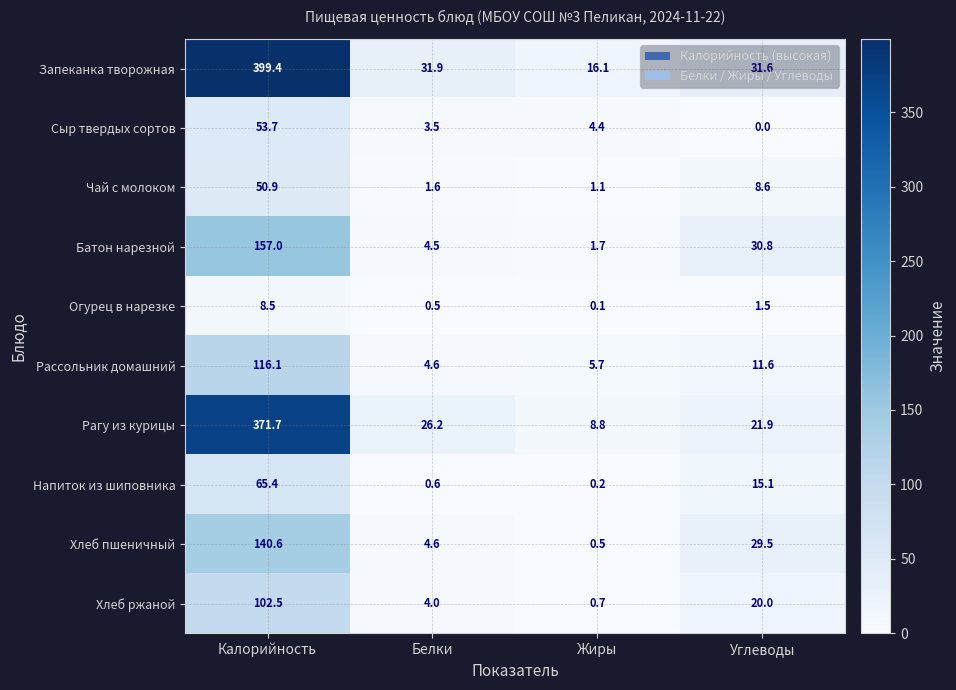

List the series in order of their peak value, lowest first.

Огурец в нарезке, Чай с молоком, Сыр твердых сортов, Напиток из шиповника, Хлеб ржаной, Рассольник домашний, Хлеб пшеничный, Батон нарезной, Рагу из курицы, Запеканка творожная